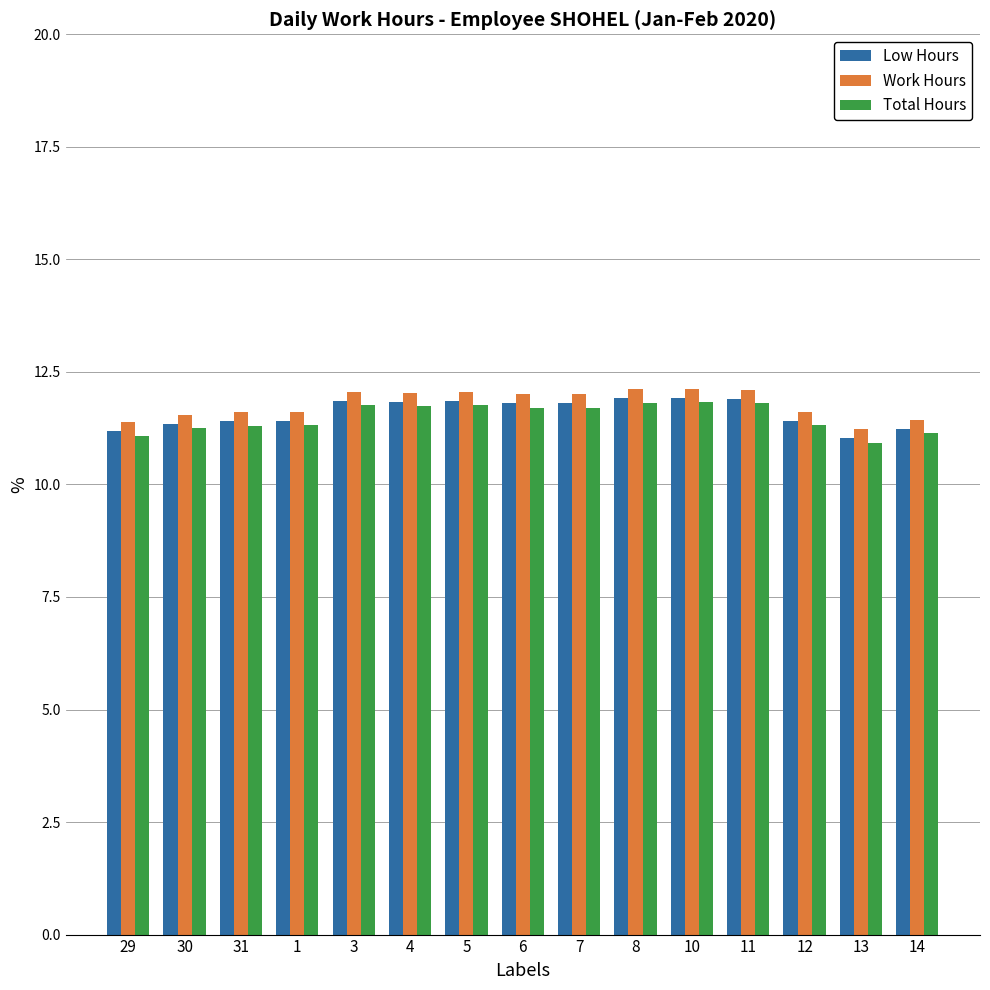

What is the label of the 1st bar from the right?

14